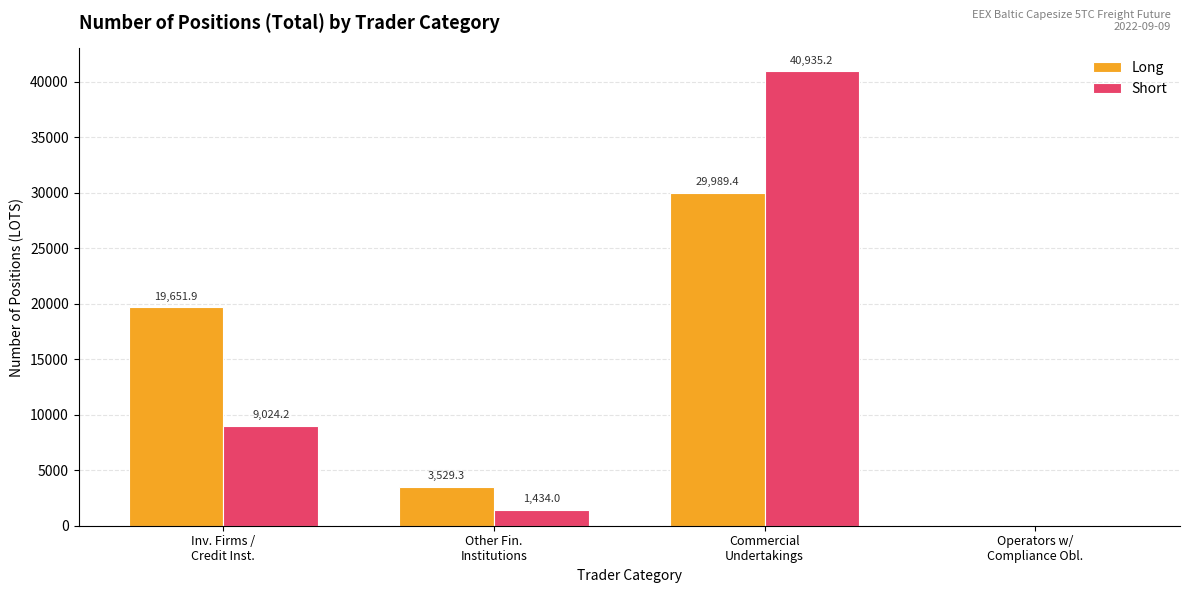

What is the sum of all Long values?

53170.6